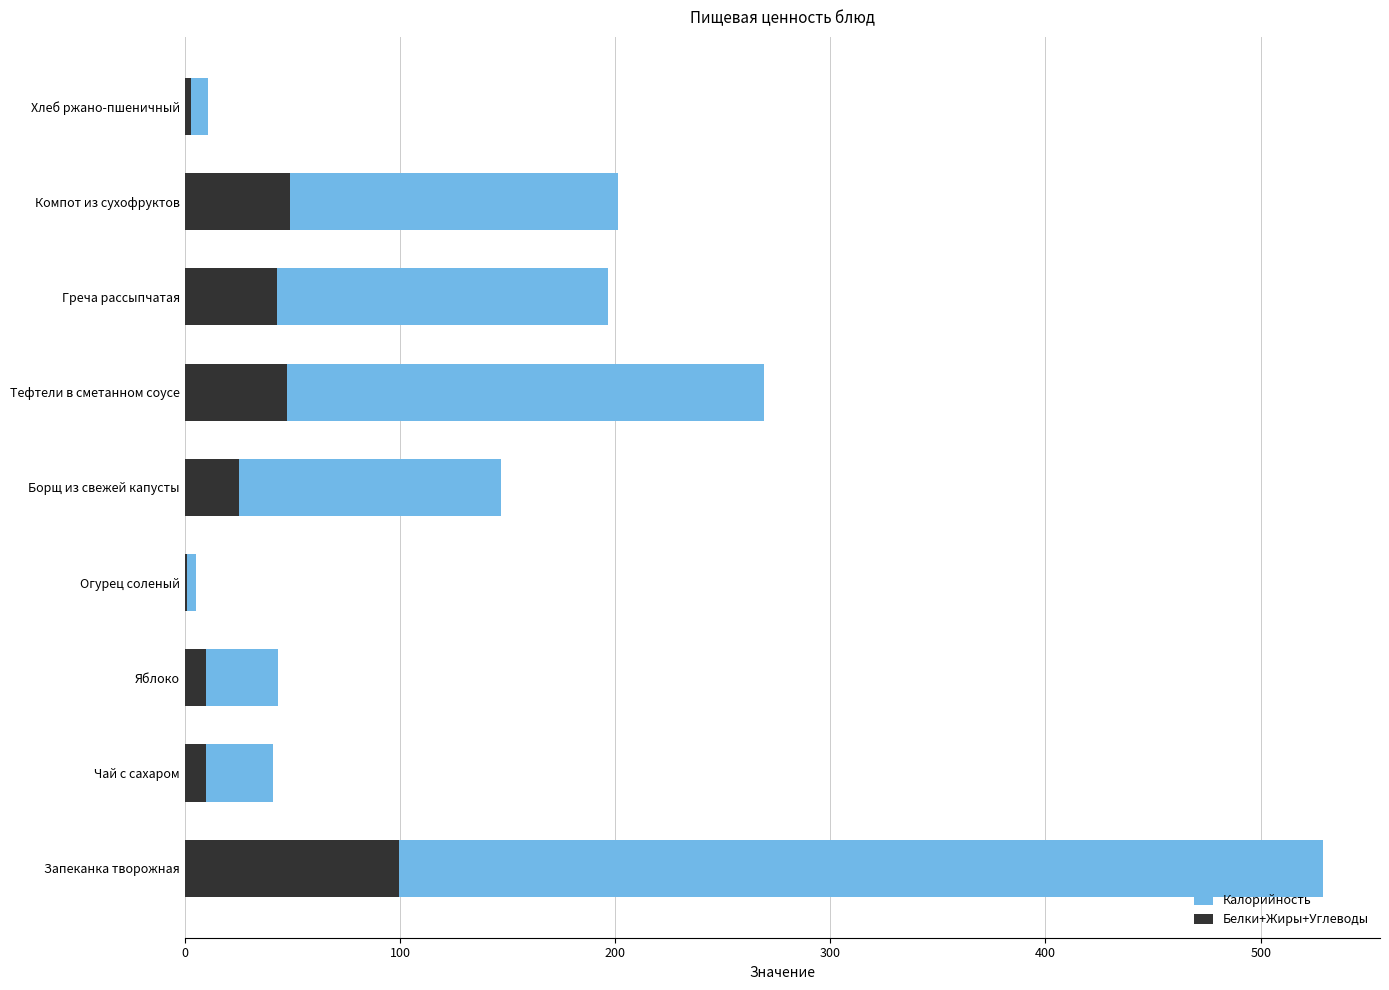

At how many categories does at least one series exceed 94?

5